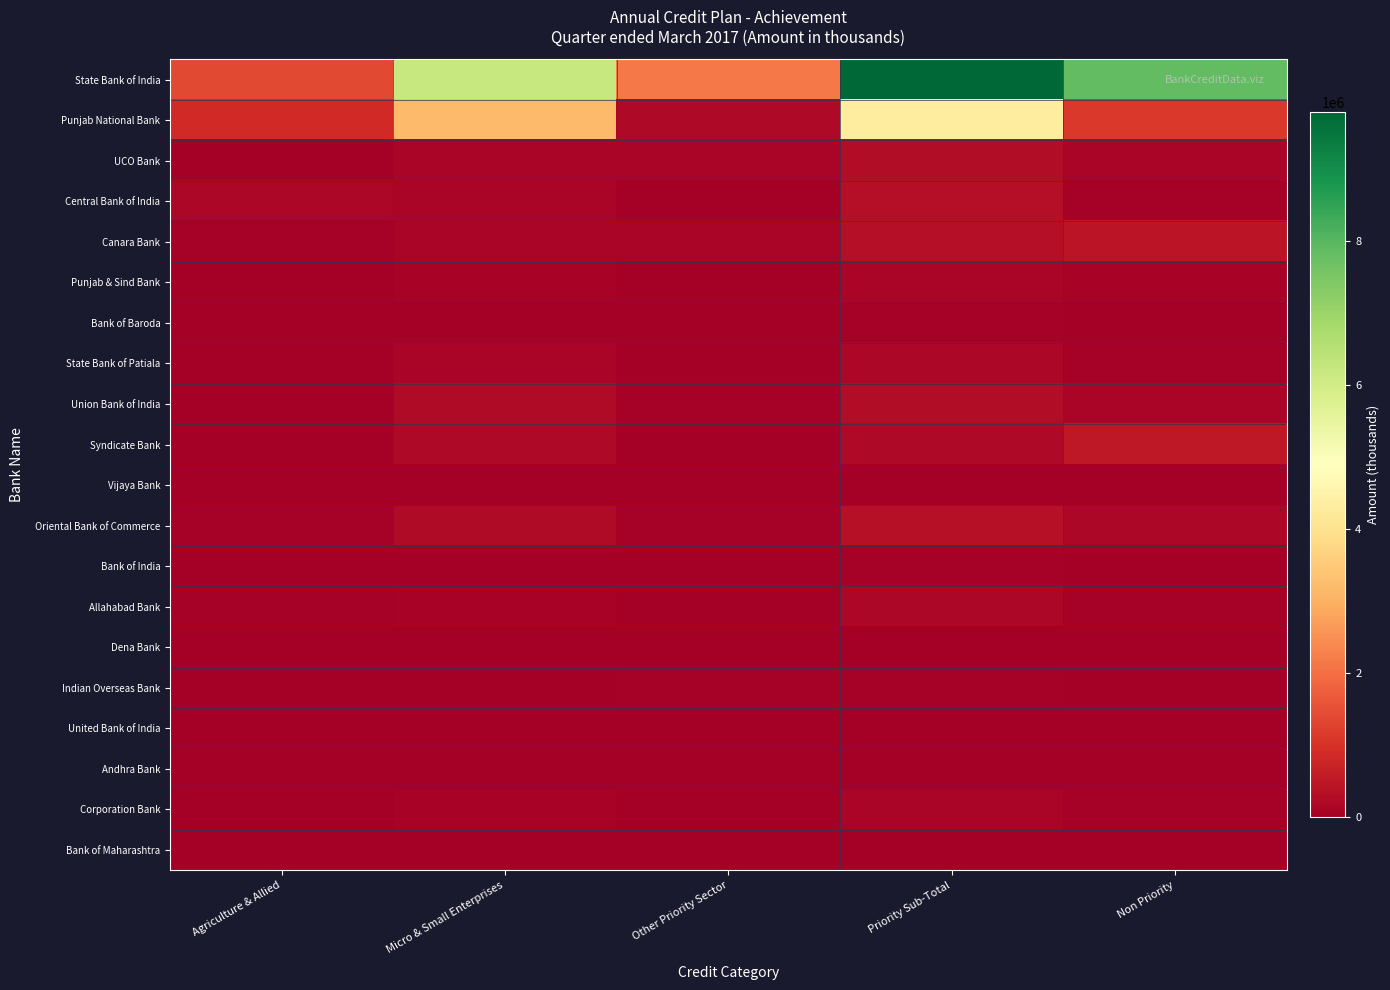

Reading left to right, transcribe all the data shown in this chart.

State Bank of India: Agriculture & Allied=1400628	Micro & Small Enterprises=6216618	Other Priority Sector=2168572	Priority Sub-Total=9785818	Non Priority=7840298
Punjab National Bank: Agriculture & Allied=873278	Micro & Small Enterprises=3194763	Other Priority Sector=217944	Priority Sub-Total=4285985	Non Priority=1138589
UCO Bank: Agriculture & Allied=8931	Micro & Small Enterprises=135802	Other Priority Sector=124660	Priority Sub-Total=269393	Non Priority=117765
Central Bank of India: Agriculture & Allied=183594	Micro & Small Enterprises=115060	Other Priority Sector=26389	Priority Sub-Total=325043	Non Priority=62675
Canara Bank: Agriculture & Allied=46178	Micro & Small Enterprises=144430	Other Priority Sector=122973	Priority Sub-Total=313581	Non Priority=448910
Punjab & Sind Bank: Agriculture & Allied=4580	Micro & Small Enterprises=84707	Other Priority Sector=36240	Priority Sub-Total=125527	Non Priority=87610
Bank of Baroda: Agriculture & Allied=1409	Micro & Small Enterprises=34955	Other Priority Sector=27460	Priority Sub-Total=63824	Non Priority=36691
State Bank of Patiala: Agriculture & Allied=9580	Micro & Small Enterprises=147398	Other Priority Sector=31682	Priority Sub-Total=188660	Non Priority=43738
Union Bank of India: Agriculture & Allied=7045	Micro & Small Enterprises=234209	Other Priority Sector=55547	Priority Sub-Total=296801	Non Priority=129721
Syndicate Bank: Agriculture & Allied=100	Micro & Small Enterprises=200606	Other Priority Sector=12524	Priority Sub-Total=213230	Non Priority=522404
Vijaya Bank: Agriculture & Allied=478	Micro & Small Enterprises=21757	Other Priority Sector=5780	Priority Sub-Total=28015	Non Priority=5886
Oriental Bank of Commerce: Agriculture & Allied=42105	Micro & Small Enterprises=237403	Other Priority Sector=74528	Priority Sub-Total=354036	Non Priority=189446
Bank of India: Agriculture & Allied=27487	Micro & Small Enterprises=27704	Other Priority Sector=4580	Priority Sub-Total=59771	Non Priority=37535
Allahabad Bank: Agriculture & Allied=44500	Micro & Small Enterprises=95056	Other Priority Sector=31952	Priority Sub-Total=171508	Non Priority=49042
Dena Bank: Agriculture & Allied=0	Micro & Small Enterprises=14400	Other Priority Sector=11615	Priority Sub-Total=26015	Non Priority=19894
Indian Overseas Bank: Agriculture & Allied=0	Micro & Small Enterprises=4747	Other Priority Sector=50339	Priority Sub-Total=55086	Non Priority=12400
United Bank of India: Agriculture & Allied=0	Micro & Small Enterprises=2751	Other Priority Sector=10900	Priority Sub-Total=13651	Non Priority=1800
Andhra Bank: Agriculture & Allied=0	Micro & Small Enterprises=16062	Other Priority Sector=14139	Priority Sub-Total=30201	Non Priority=9256
Corporation Bank: Agriculture & Allied=10927	Micro & Small Enterprises=92761	Other Priority Sector=11061	Priority Sub-Total=114749	Non Priority=71041
Bank of Maharashtra: Agriculture & Allied=0	Micro & Small Enterprises=800	Other Priority Sector=0	Priority Sub-Total=800	Non Priority=2042